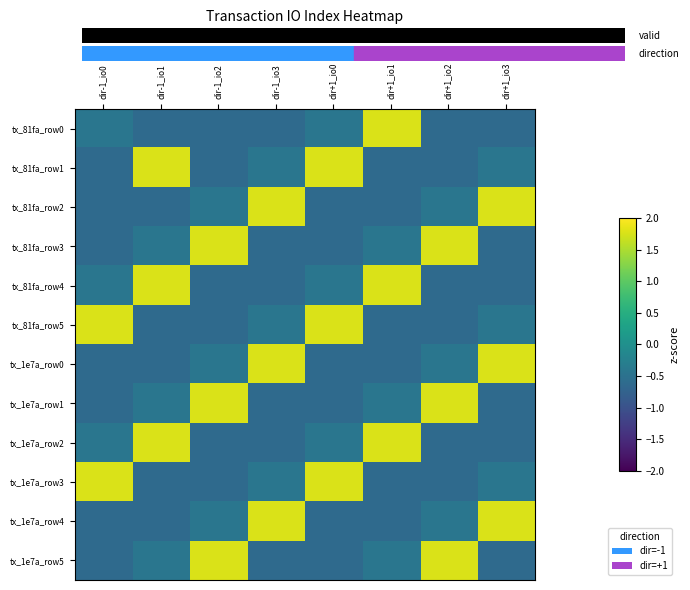

What is the total value across all series at dir+1_io1?

0.3